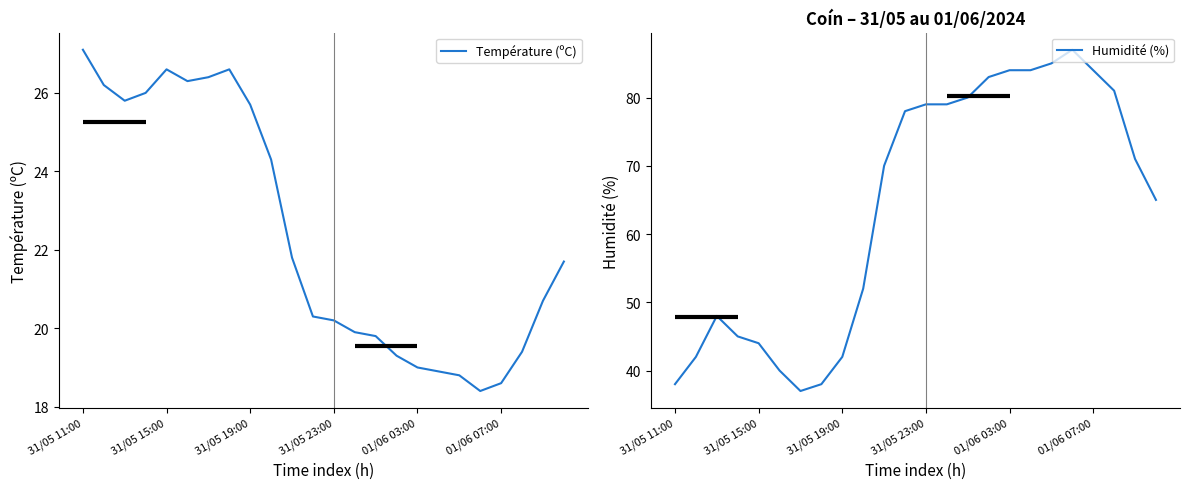

Which category has the highest value in the Température (ºC) series?

31/05 11:00